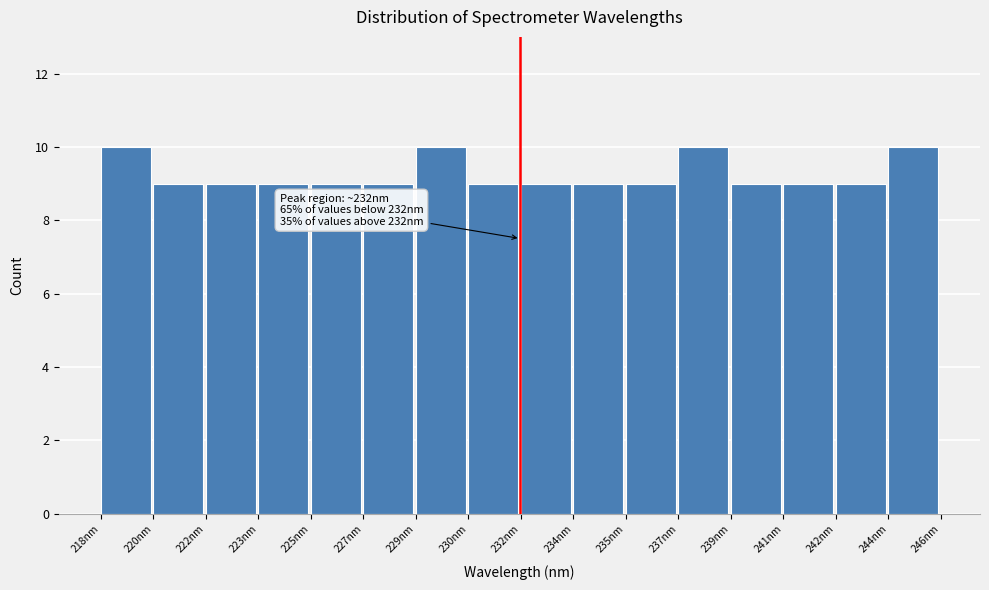

Reading left to right, what are all the values shown in this chart?

218nm=10	220nm=9	222nm=9	223nm=9	225nm=9	227nm=9	229nm=10	230nm=9	232nm=9	234nm=9	235nm=9	237nm=10	239nm=9	241nm=9	242nm=9	244nm=10